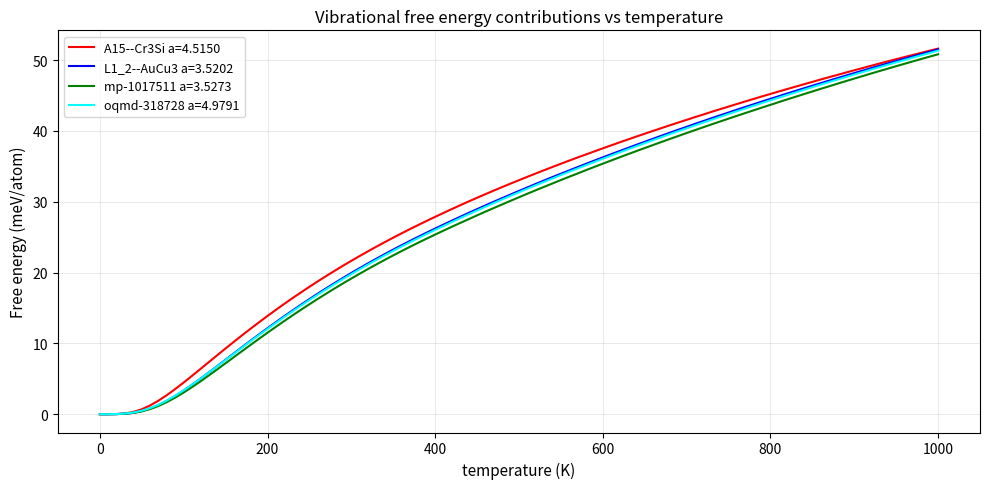

How many lines are shown in the chart?

4